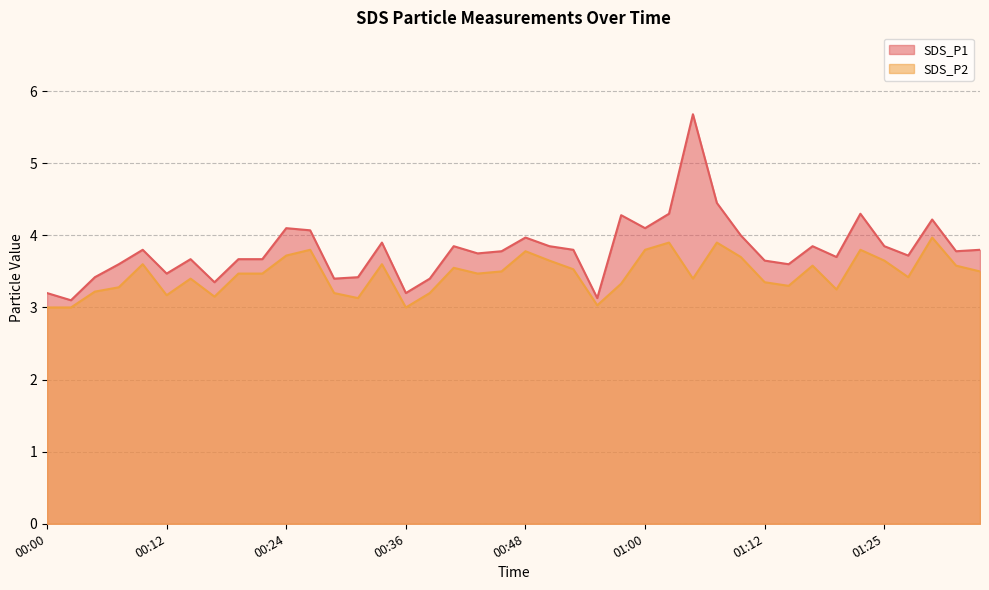

The SDS_P1 series shows 5.4 at 00:12. True or false?

False